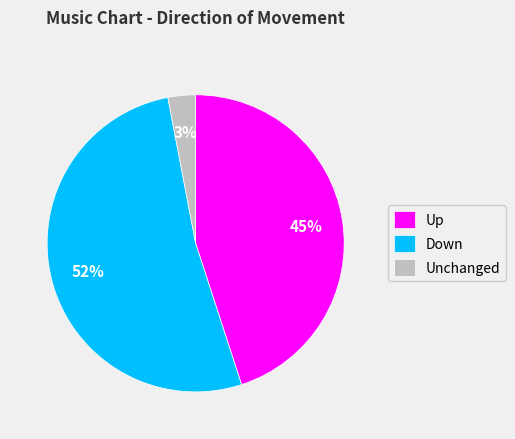

Is it true that Down is 52% of the pie?

True